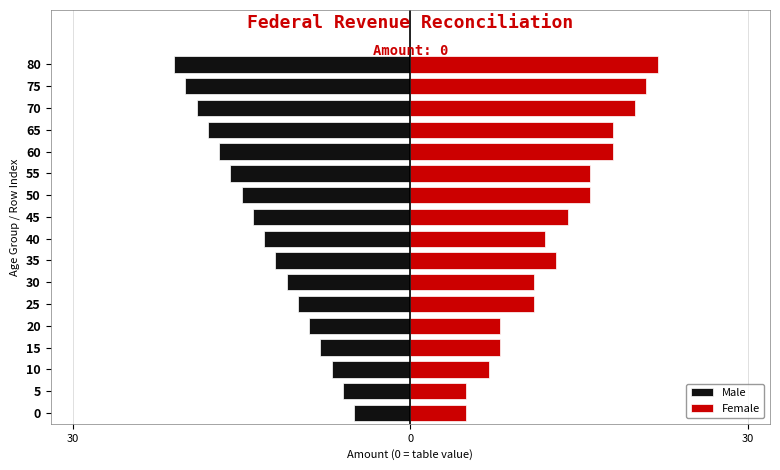

What is the value of the Female bar at the 13th from the left?

18